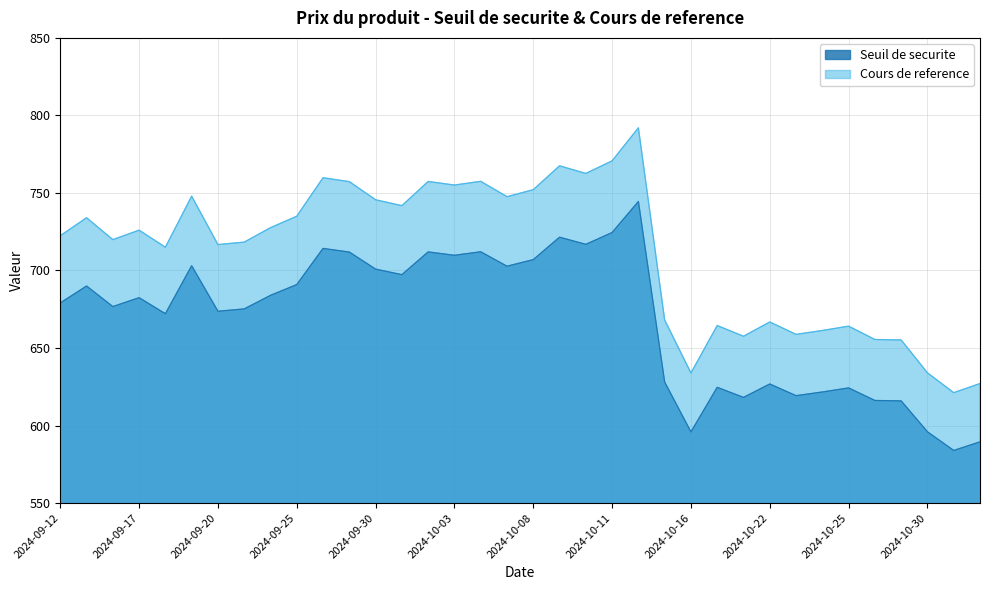

What position from the left is 2024-10-11?

22